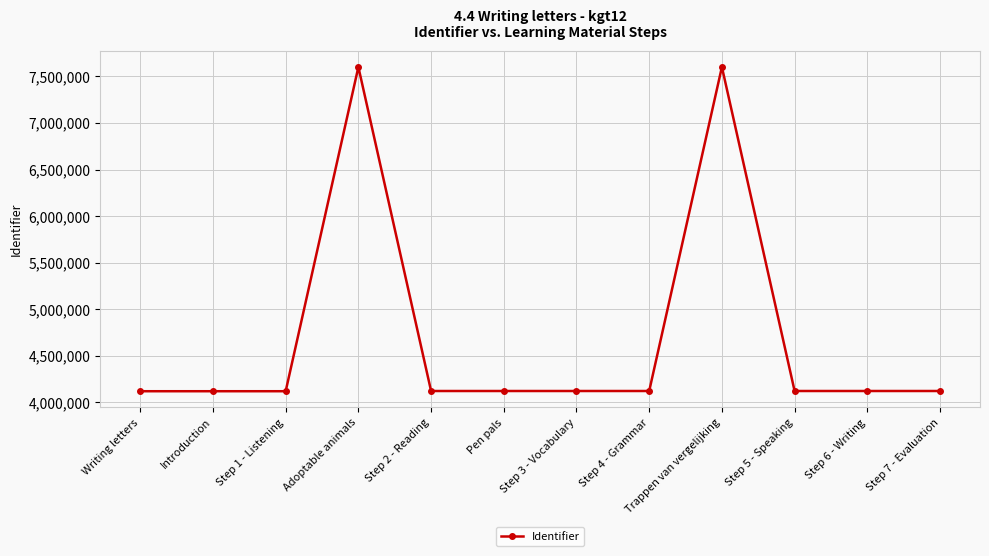

What is the greatest value displayed?

7601093